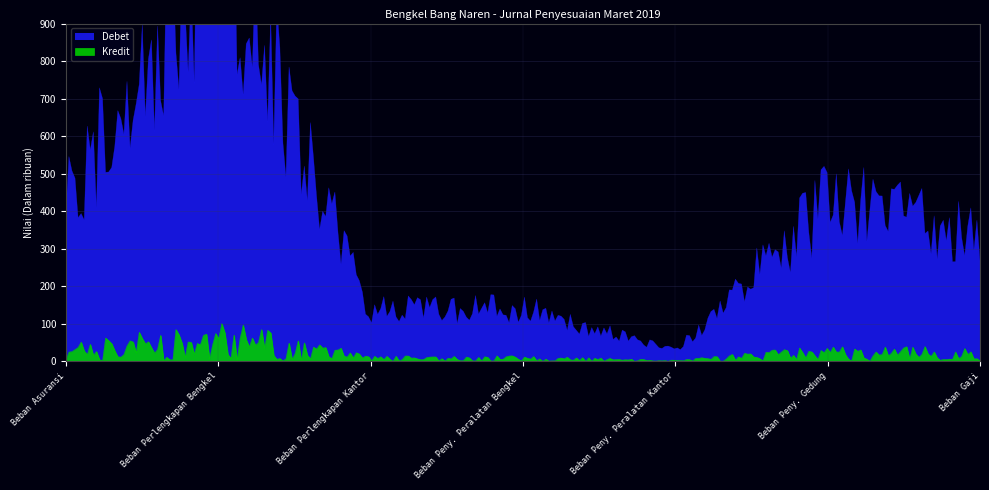

Rank the series at Beban Perlengkapan Kantor from highest to lowest value.

Debet, Kredit